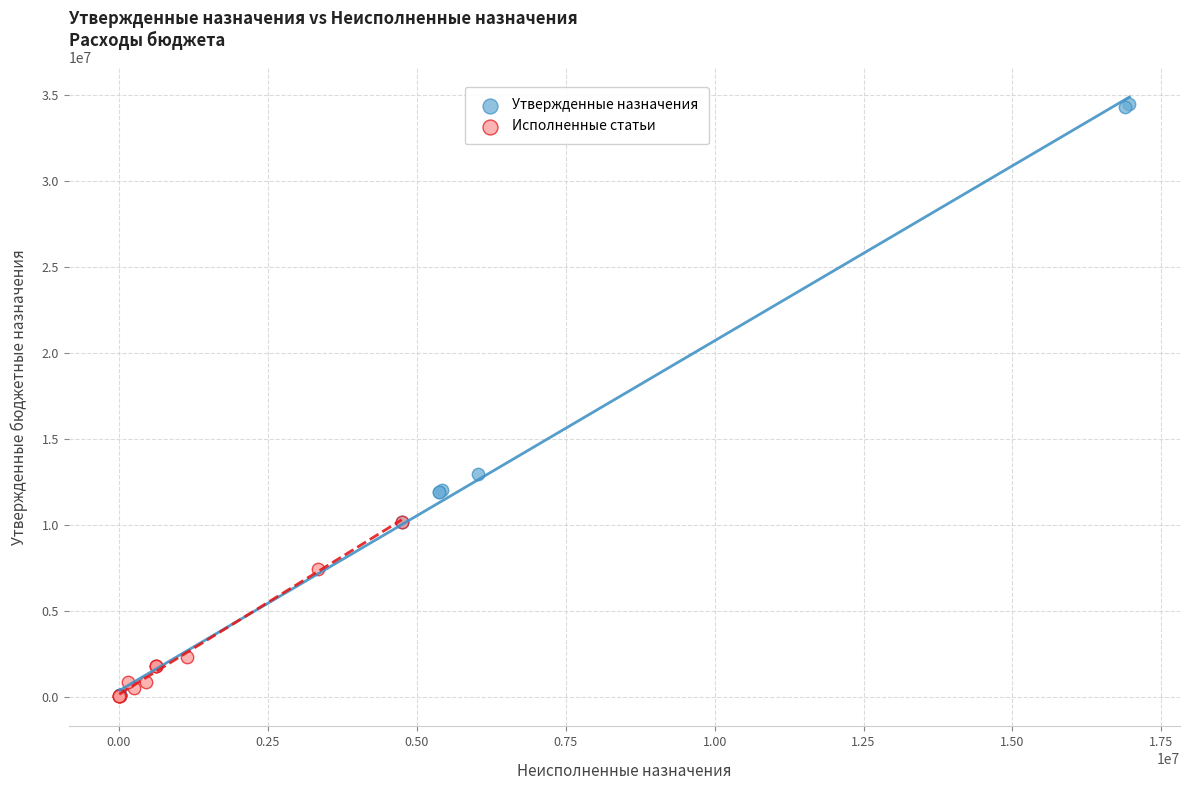

What are all the series names shown in the legend?

Утвержденные назначения, Исполненные статьи